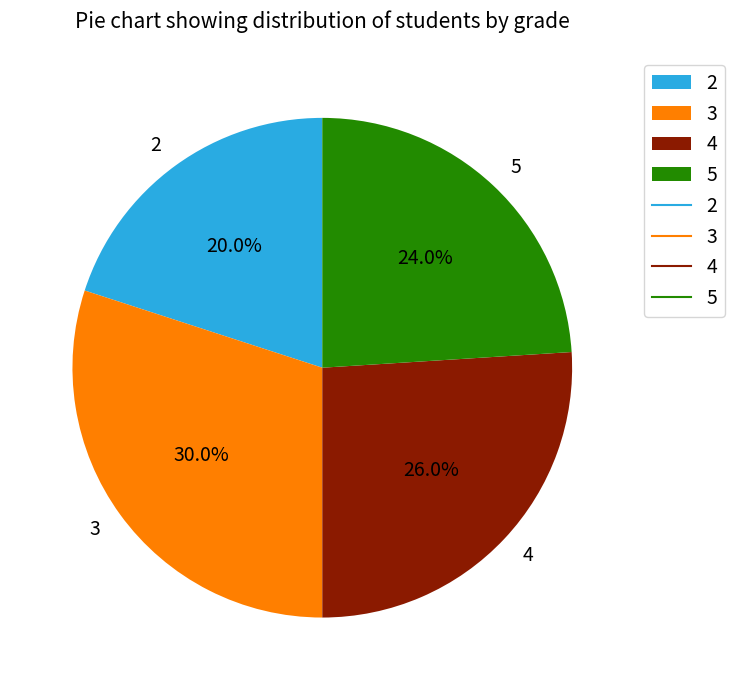

What is the ratio of the value at 4 to the value at 3?

0.9